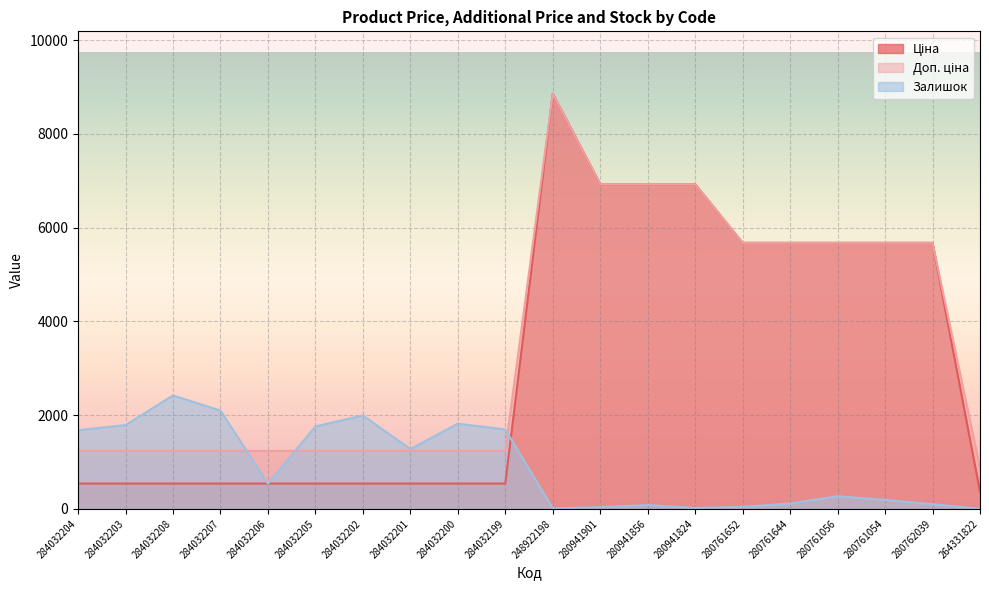

True or false: Доп. ціна has a value of 5673.8 at 280761652.

True